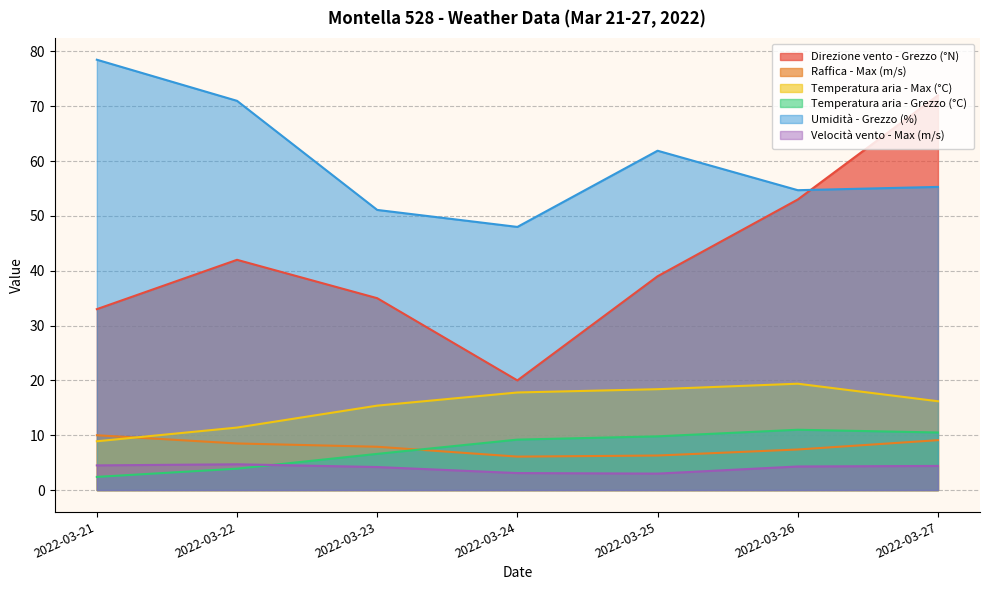

What is the difference between the maximum and minimum values in the Raffica - Max (m/s) series?

3.9